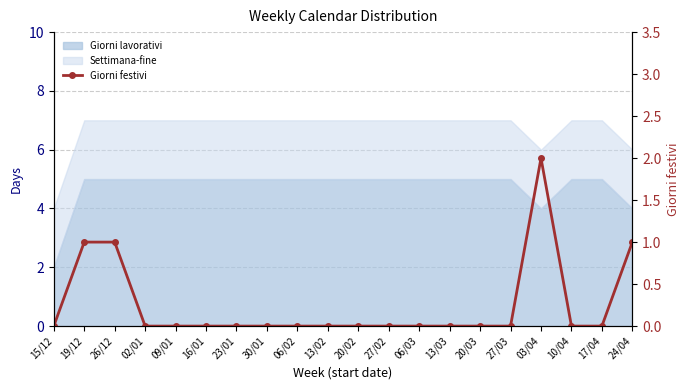

What position from the left is 23/01?

7